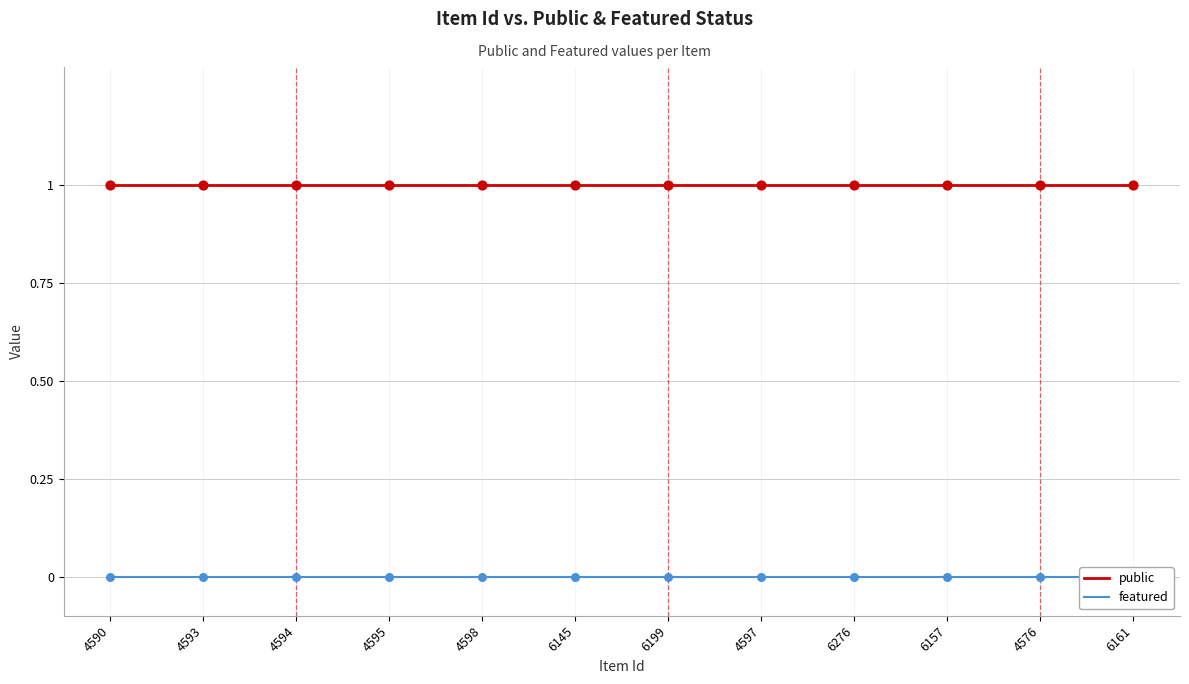

What are all the series names shown in the legend?

public, featured